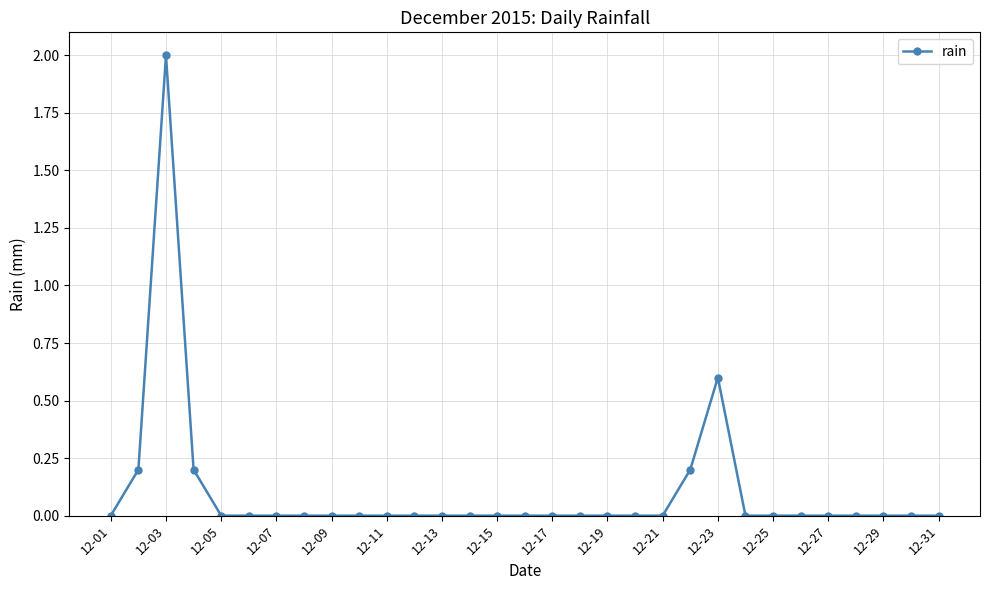

What is the greatest value displayed?

2.0